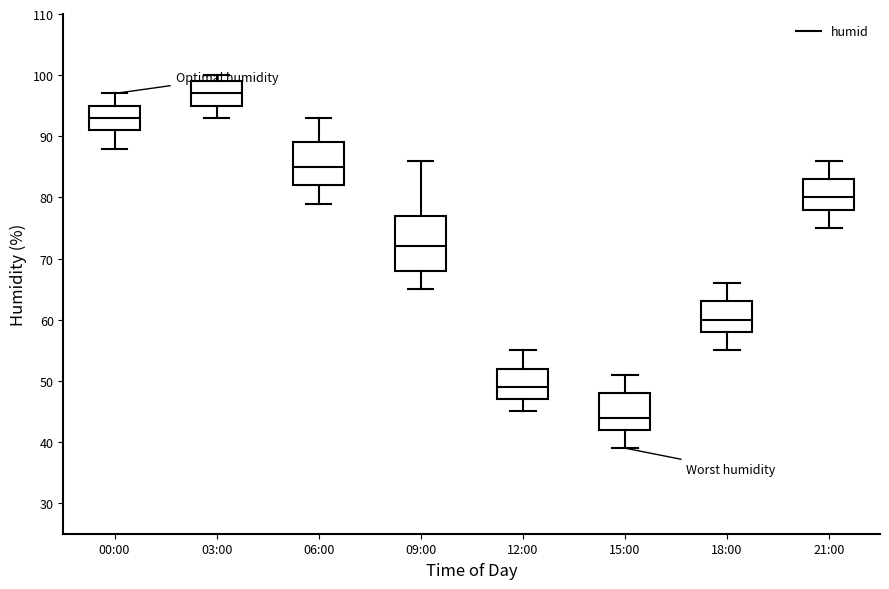

Comparing the boxes themselves (not the whiskers), which one is the tallest?

09:00